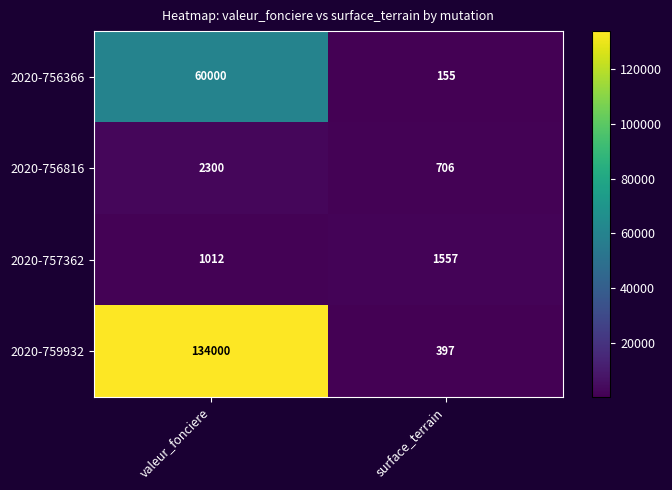

What is the greatest value displayed?

134000